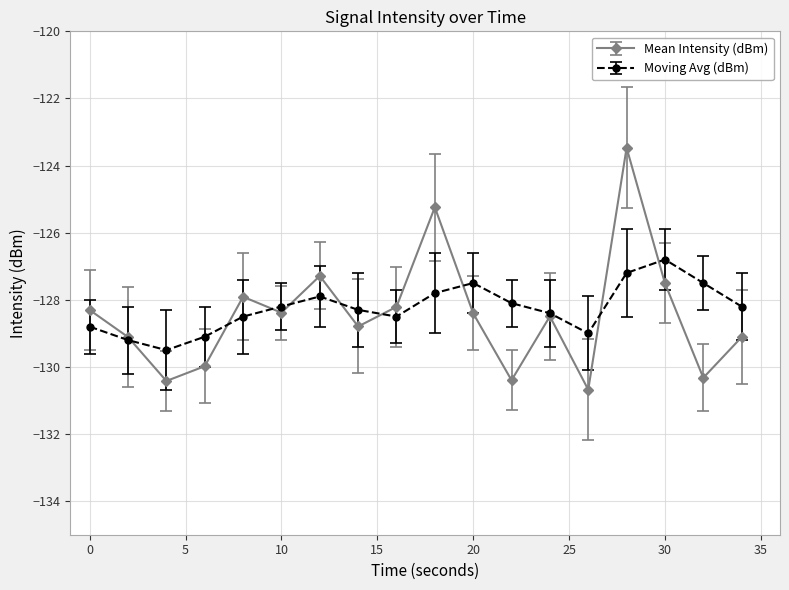

Reading right to left, what are all the values shown in this chart?

Mean Intensity (dBm): -129.1	-130.3	-127.5	-123.5	-130.7	-128.5	-130.4	-128.4	-125.2	-128.2	-128.8	-127.3	-128.4	-127.9	-130.0	-130.4	-129.1	-128.3
Moving Avg (dBm): -128.2	-127.5	-126.8	-127.2	-129.0	-128.4	-128.1	-127.5	-127.8	-128.5	-128.3	-127.9	-128.2	-128.5	-129.1	-129.5	-129.2	-128.8